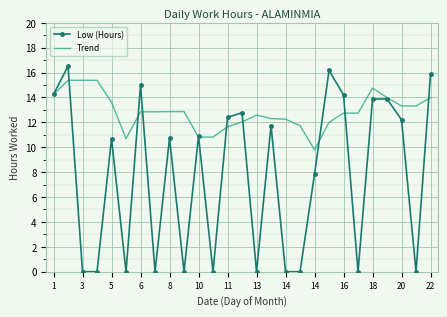

Which series has the largest total across all categories?

Trend